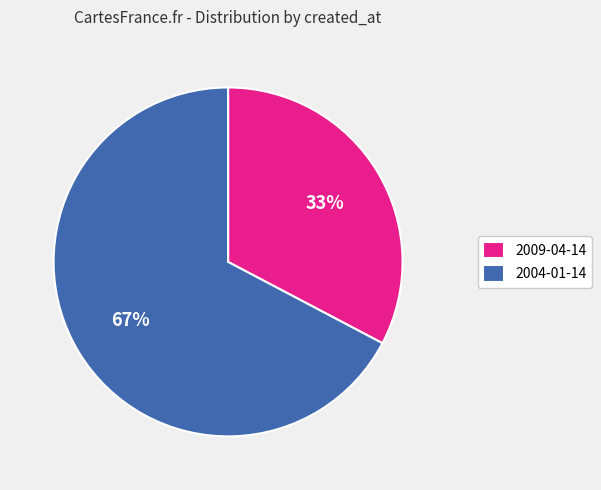

How many segments does this pie chart have?

2